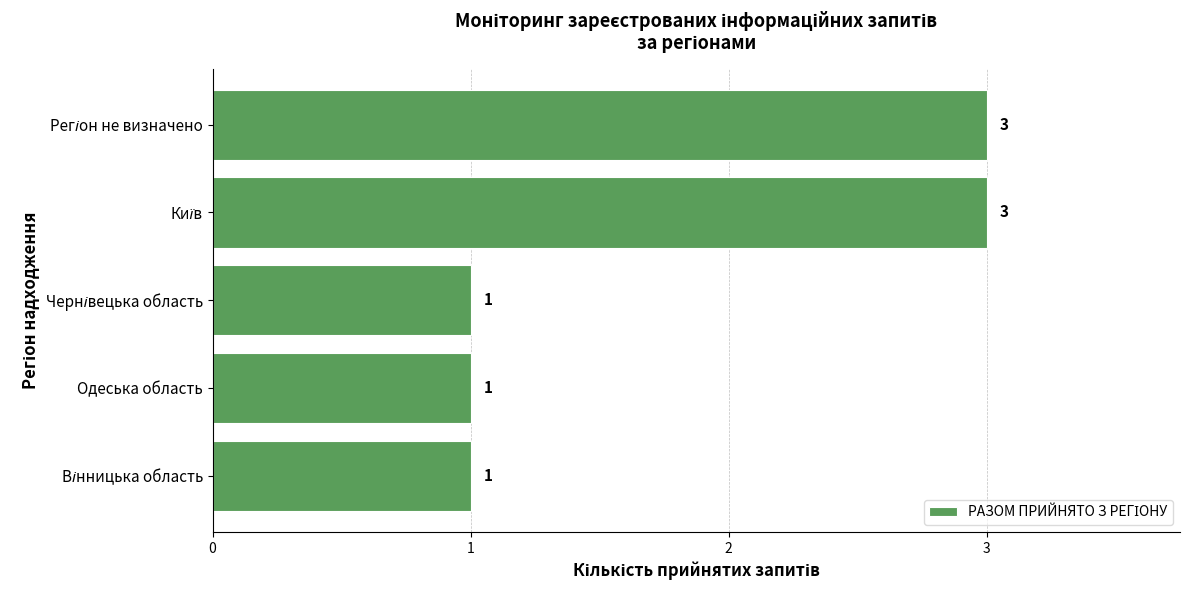

What is the sum of all values?

9